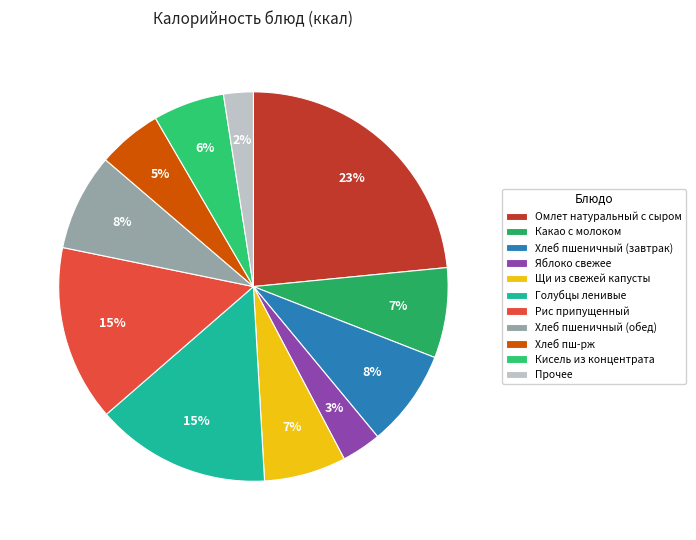

Is there a majority slice in this chart?

No